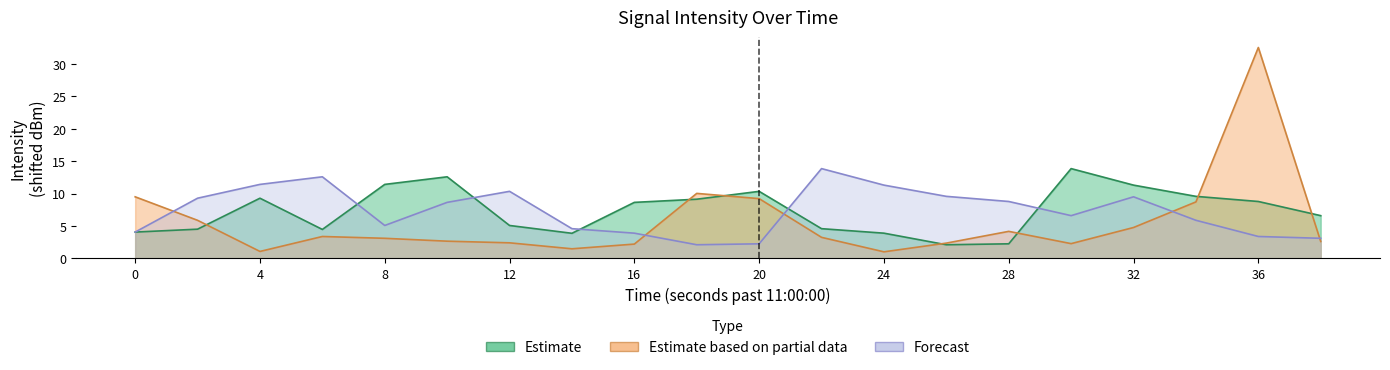

What is the difference between the second highest and second lowest values in the Estimate based on partial data series?

9.0